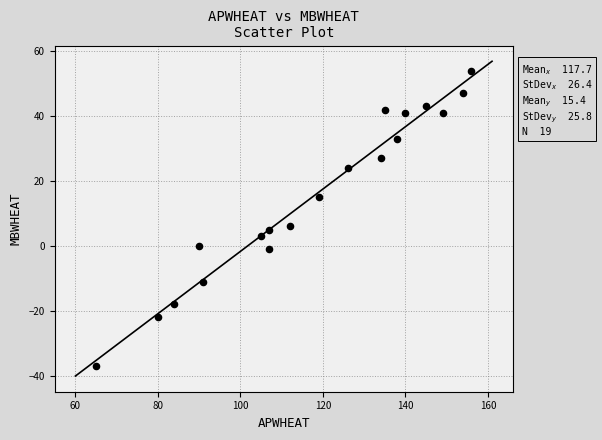

What is the range of X values (max minus min)?

91